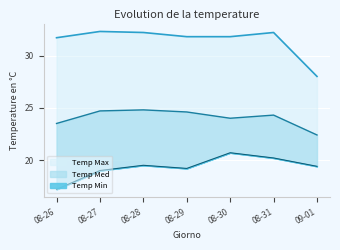

Is it true that Temp Min equals 20.7 at 08-30?

True